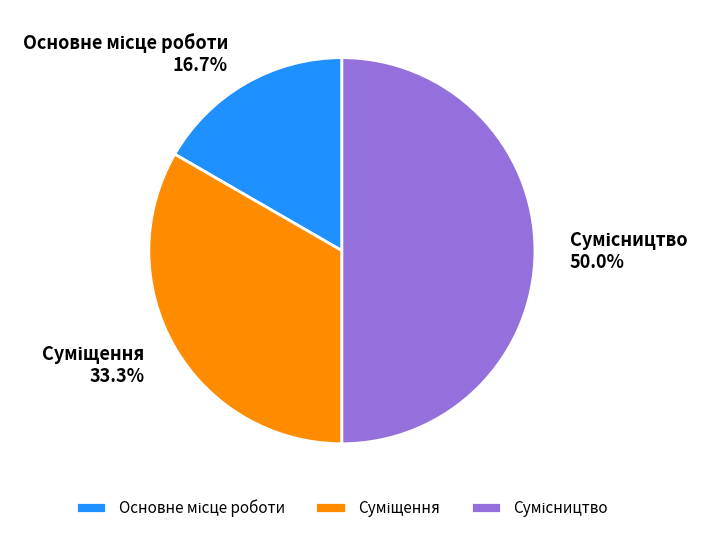

Count the number of slices in the pie.

3